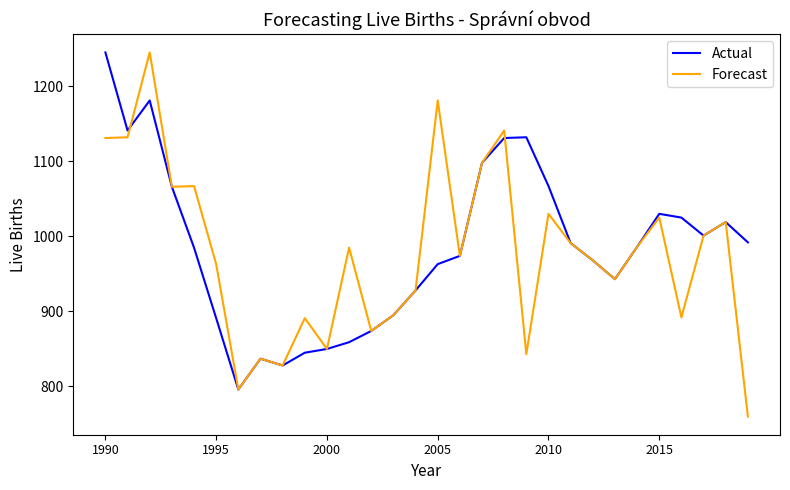

What is the lowest value of the Actual series?

796